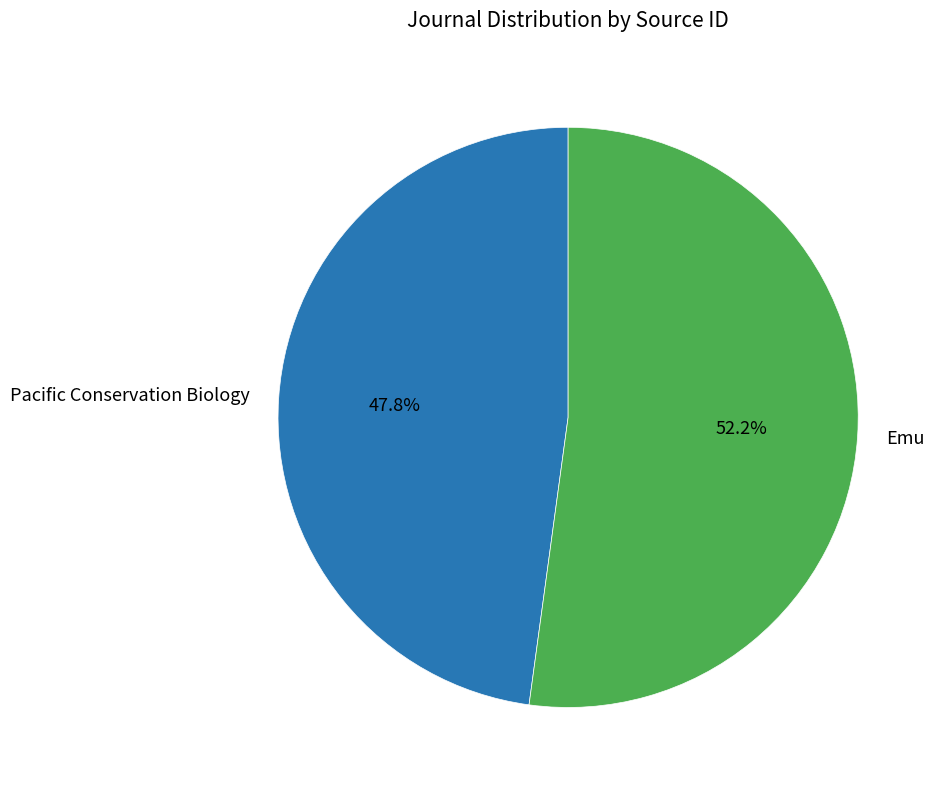

Rank the categories by value from lowest to highest.

Pacific Conservation Biology, Emu